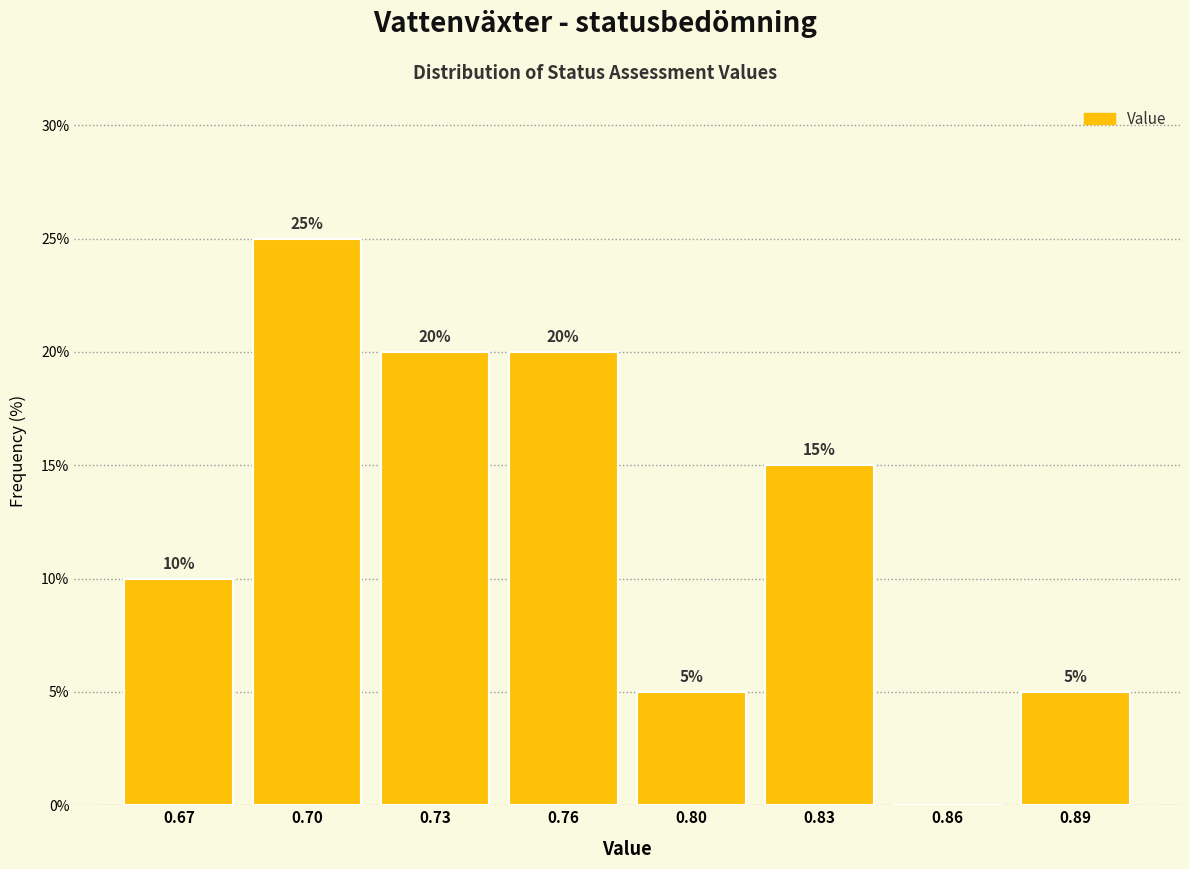

Reading left to right, what are all the values shown in this chart?

0.67=10	0.70=25	0.73=20	0.76=20	0.80=5	0.83=15	0.86=0	0.89=5